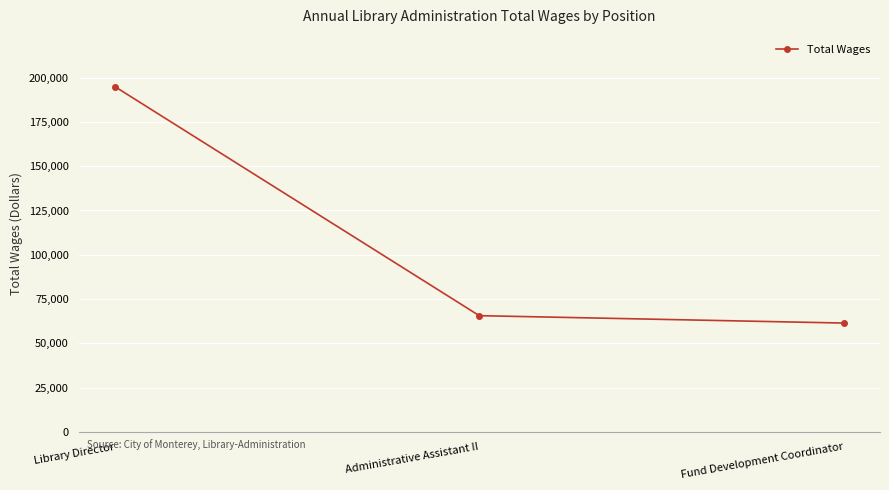

What is the difference between the maximum and minimum values?

133482